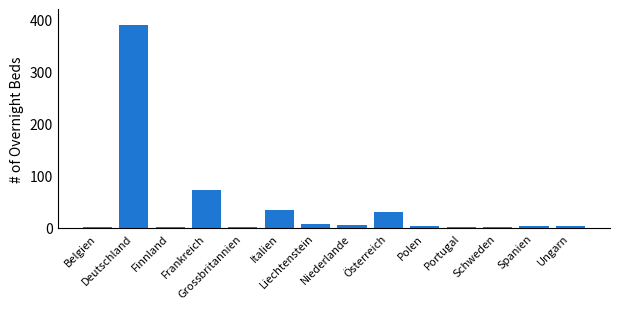

What is the sum of all values?

558